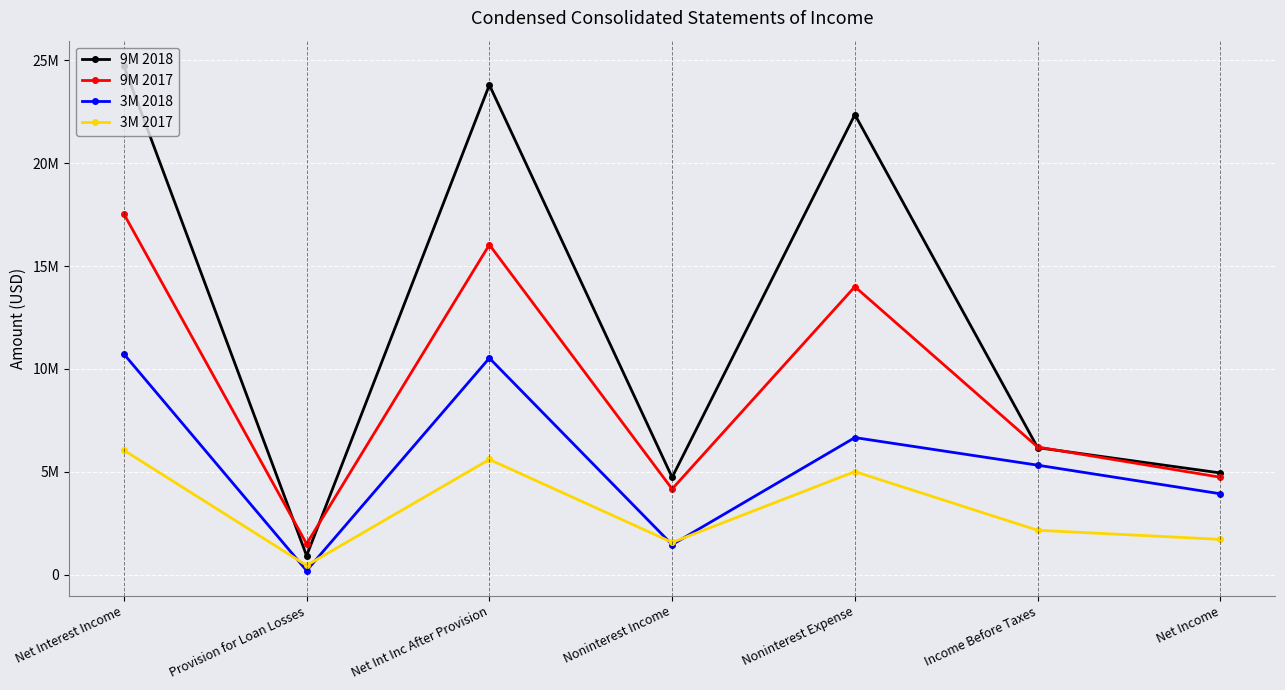

At which category does the chart reach its peak across all series?

Net Interest Income